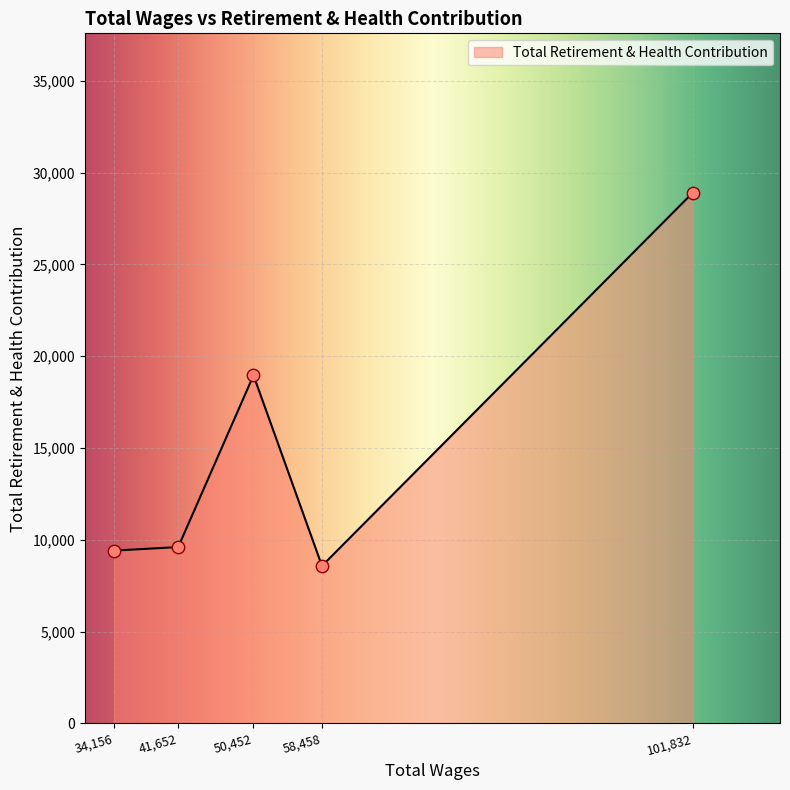

Between 50,452 and 34,156, which is larger?

50,452